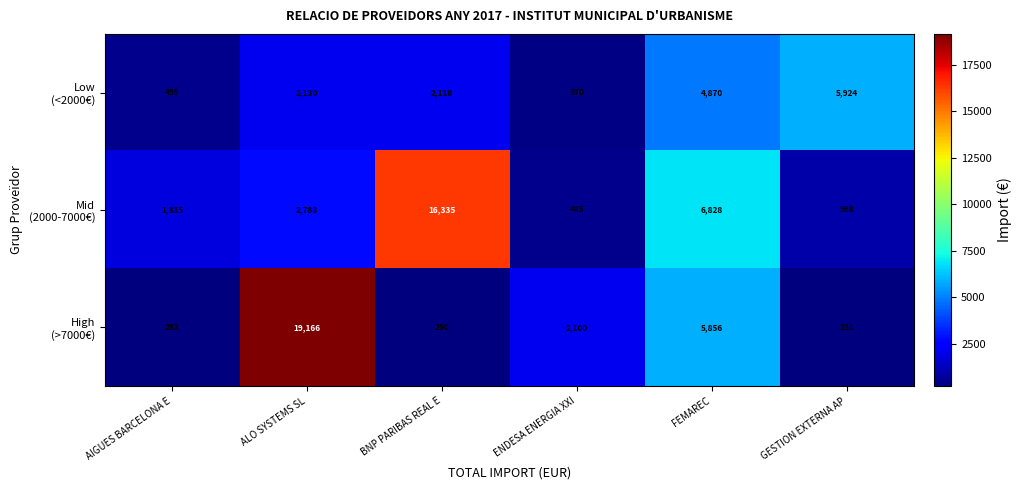

What is the total value across all series at GESTION EXTERNA AP?

7123